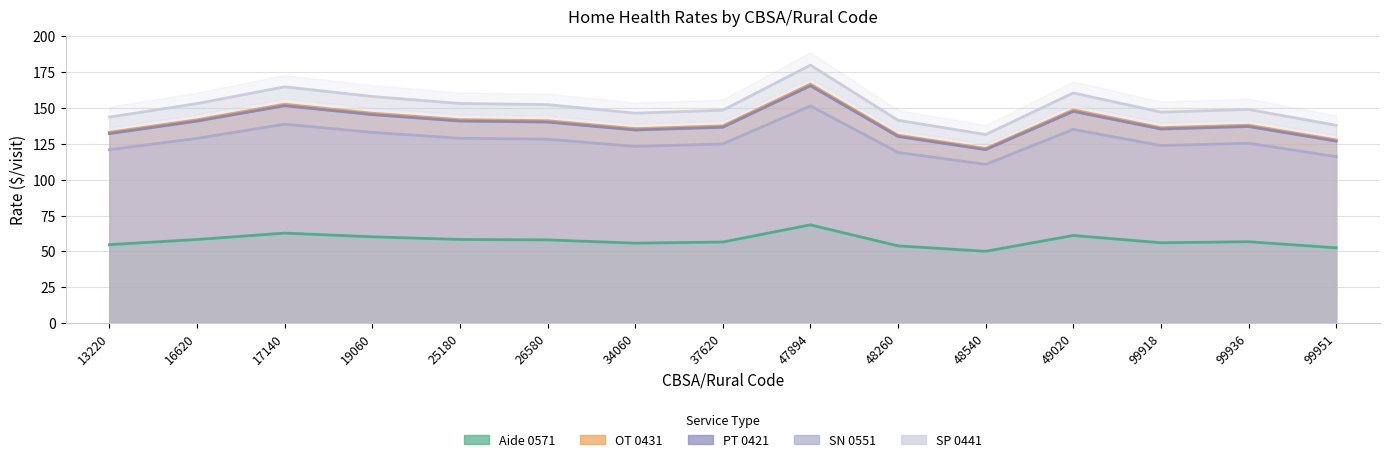

Count the number of categories in the chart.

15